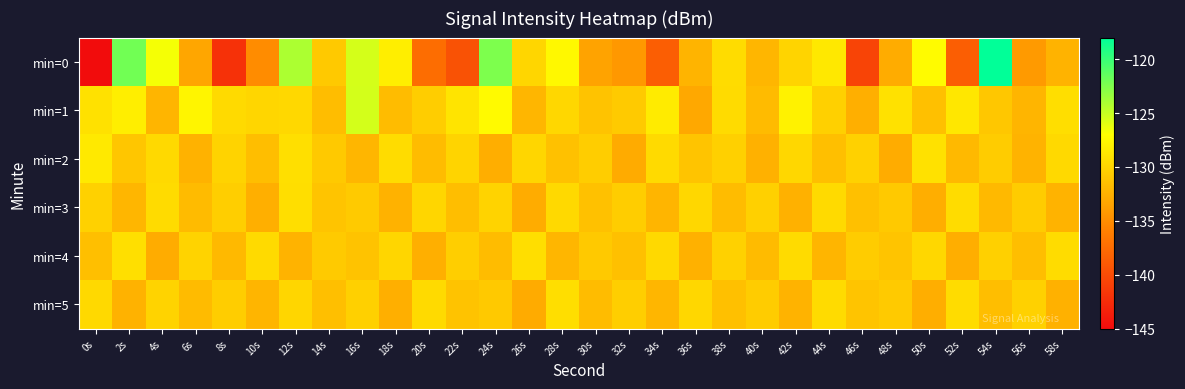

What is the total value across all series at 0s?

-794.9